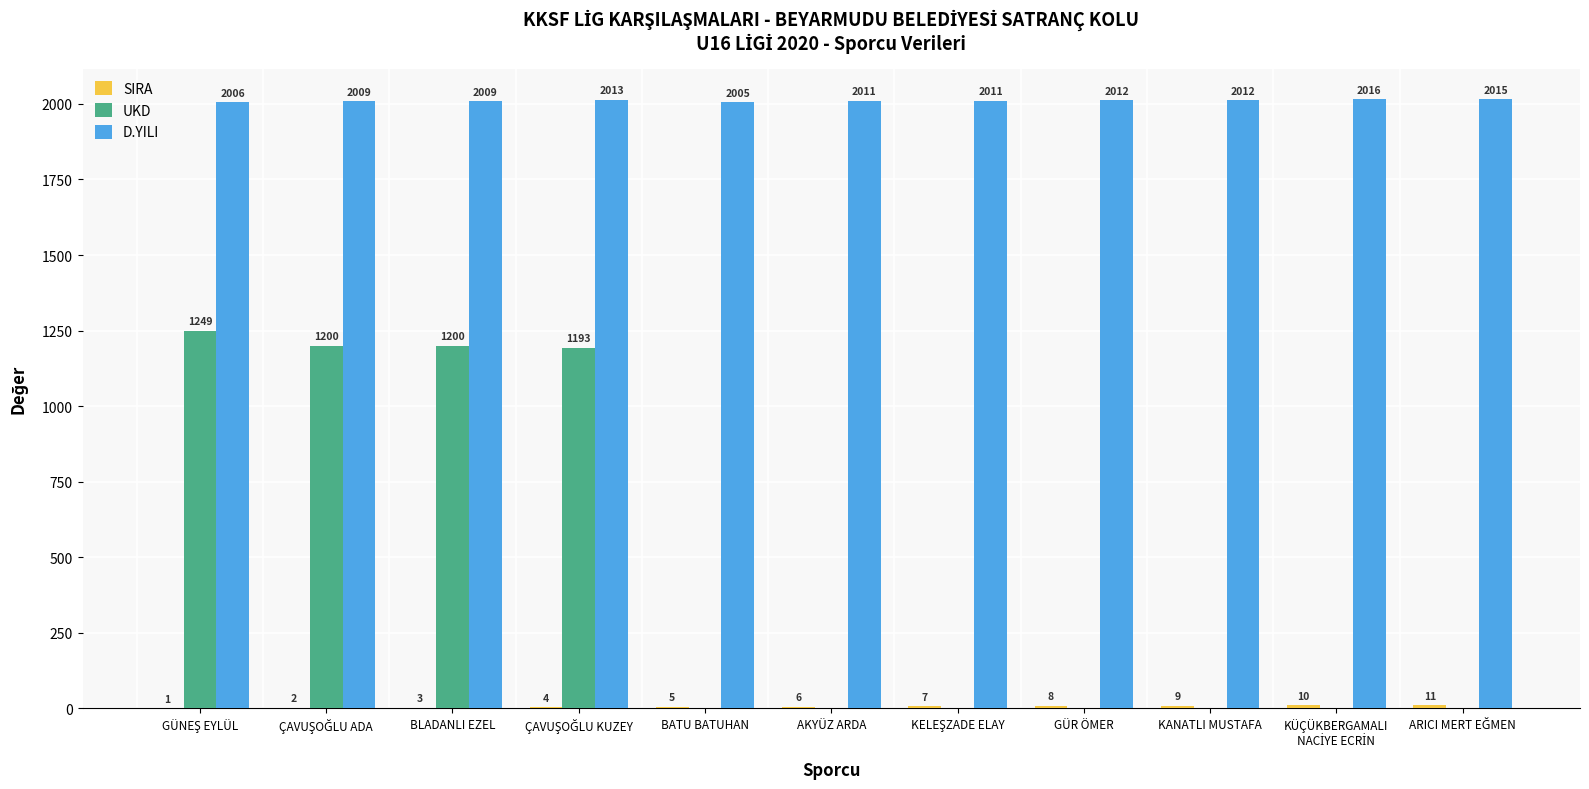

What is the sum of the D.YILI values at BLADANLI EZEL and KANATLI MUSTAFA?

4021